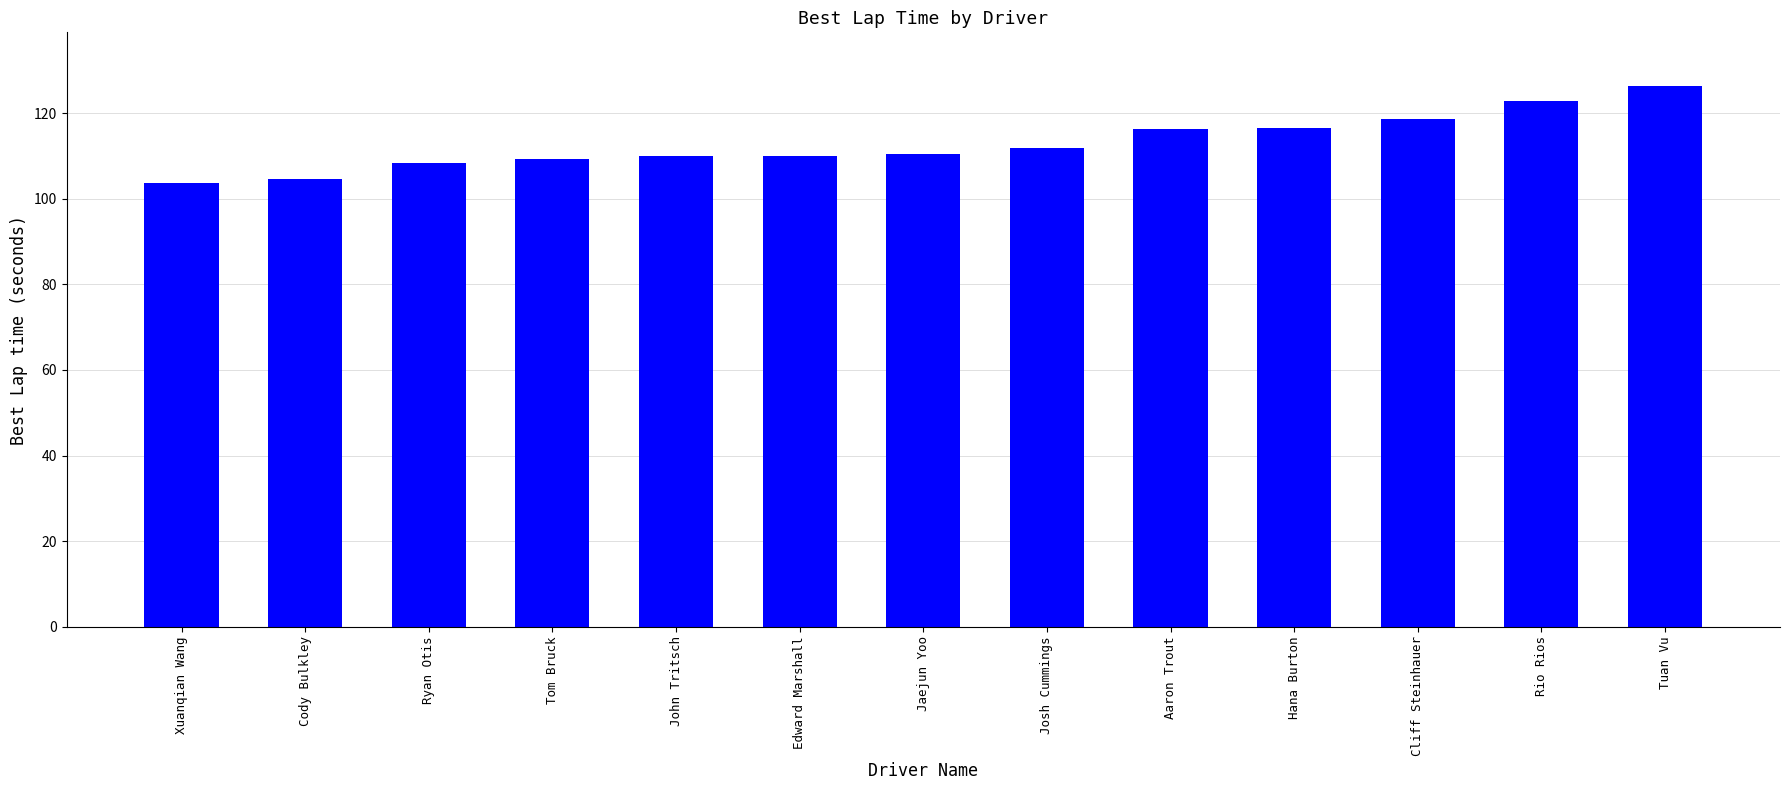

Between Ryan Otis and Xuanqian Wang, which is larger?

Ryan Otis